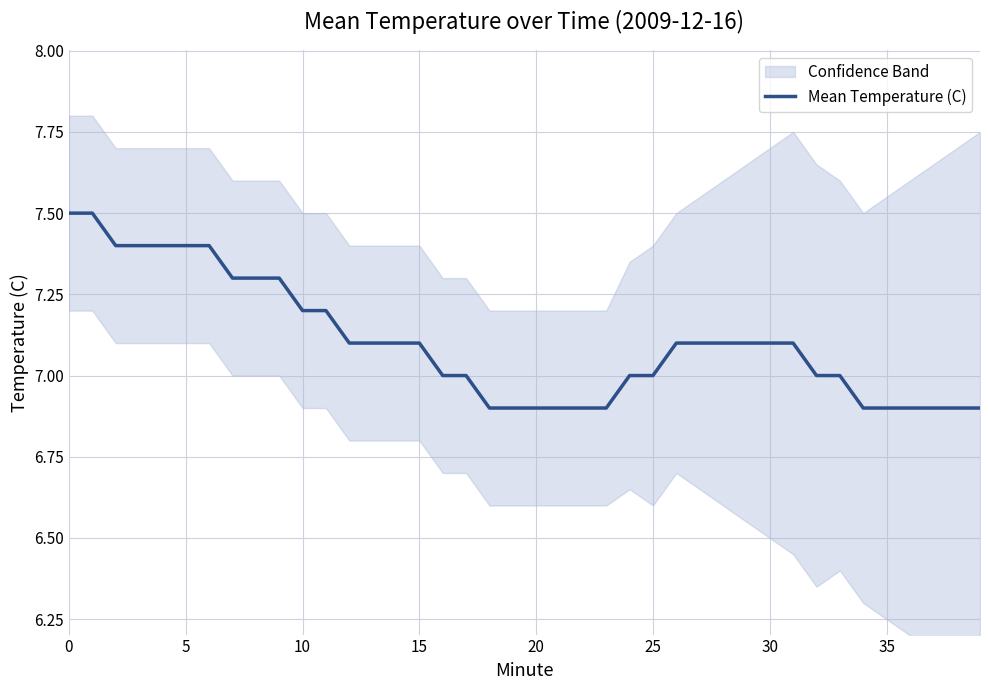

The value of Mean Temperature (C) at 25 is 2.0. True or false?

False